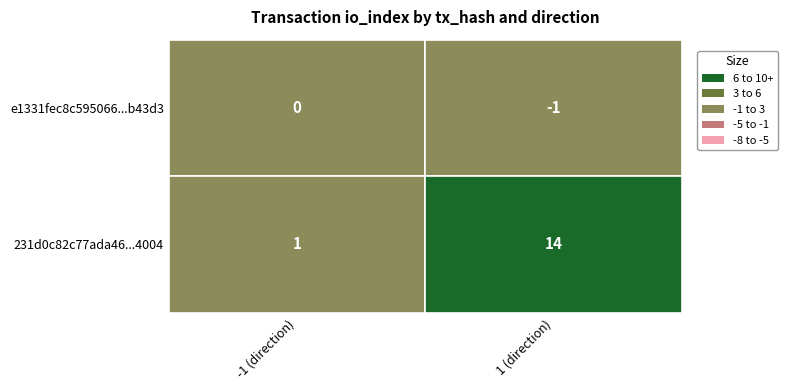

What is the lowest value of the 231d0c82c77ada46d1d4b62e896b89437562004 series?

1